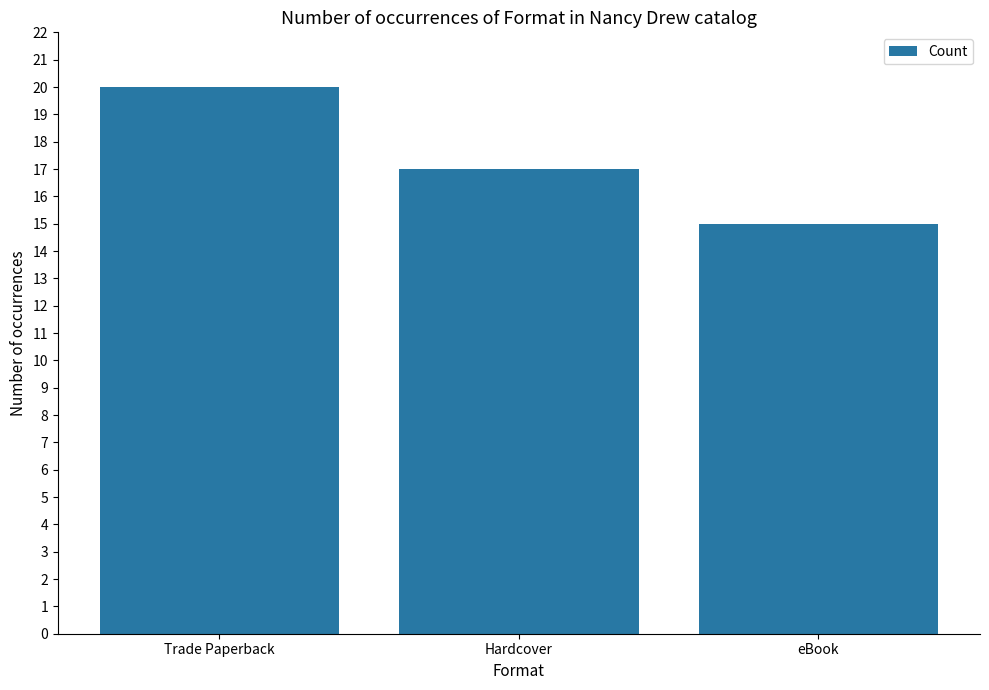

How many data points are less than 17?

1